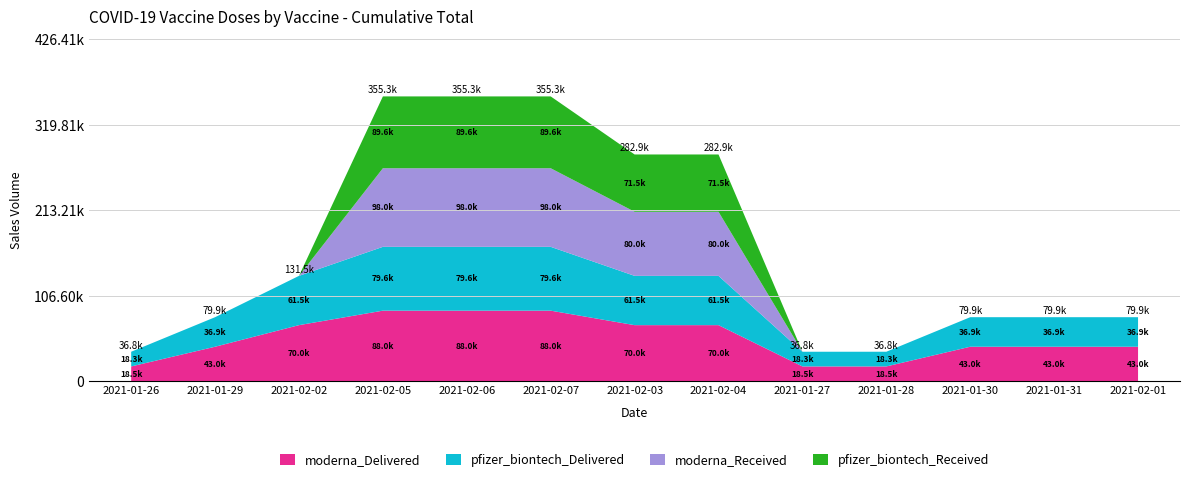

Reading left to right, what are all the values shown in this chart?

moderna_Delivered: 18455	43036	69973	88049	88049	88049	69973	69973	18455	18455	43036	43036	43036
pfizer_biontech_Delivered: 18333	36865	61478	79623	79623	79623	61478	61478	18333	18333	36865	36865	36865
moderna_Received: 0	0	0	98049	98049	98049	79973	79973	0	0	0	0	0
pfizer_biontech_Received: 0	0	0	89623	89623	89623	71478	71478	0	0	0	0	0